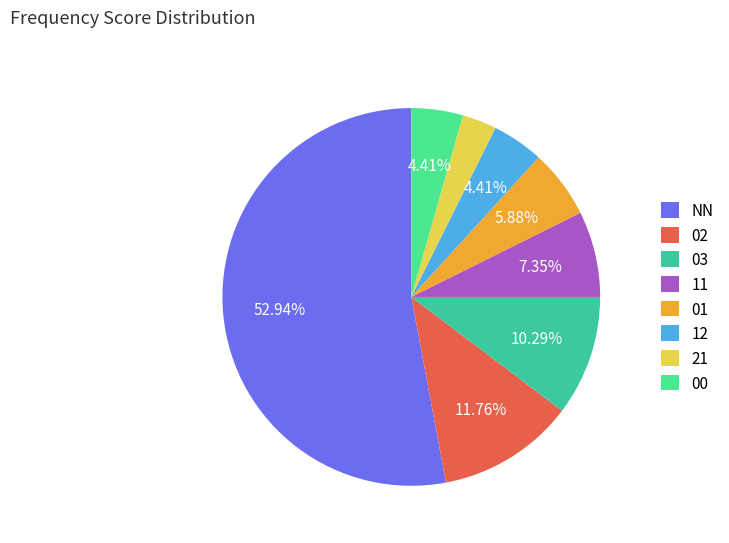

To the nearest percent, what is the combined percentage of 21 and 12?

7%